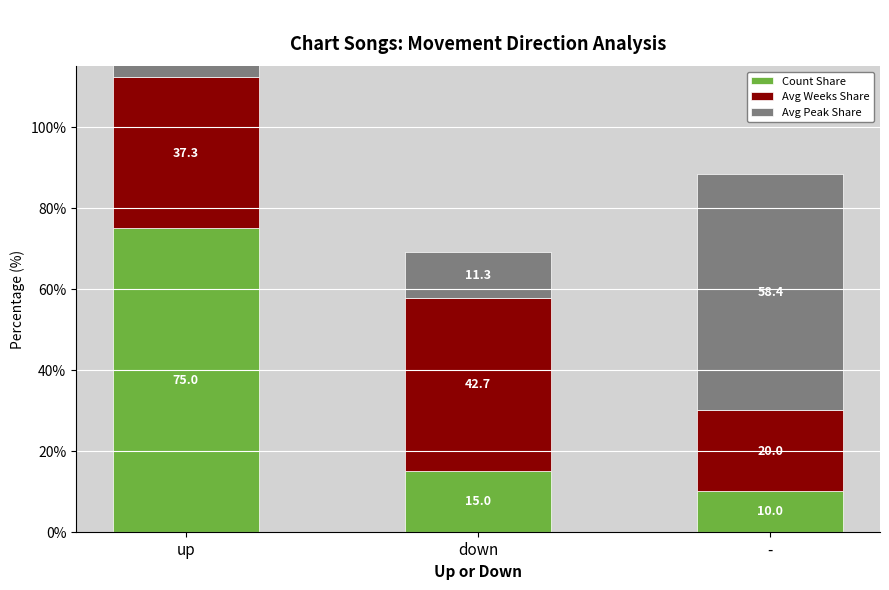

Between up and -, which series saw the biggest shift?

Count Share